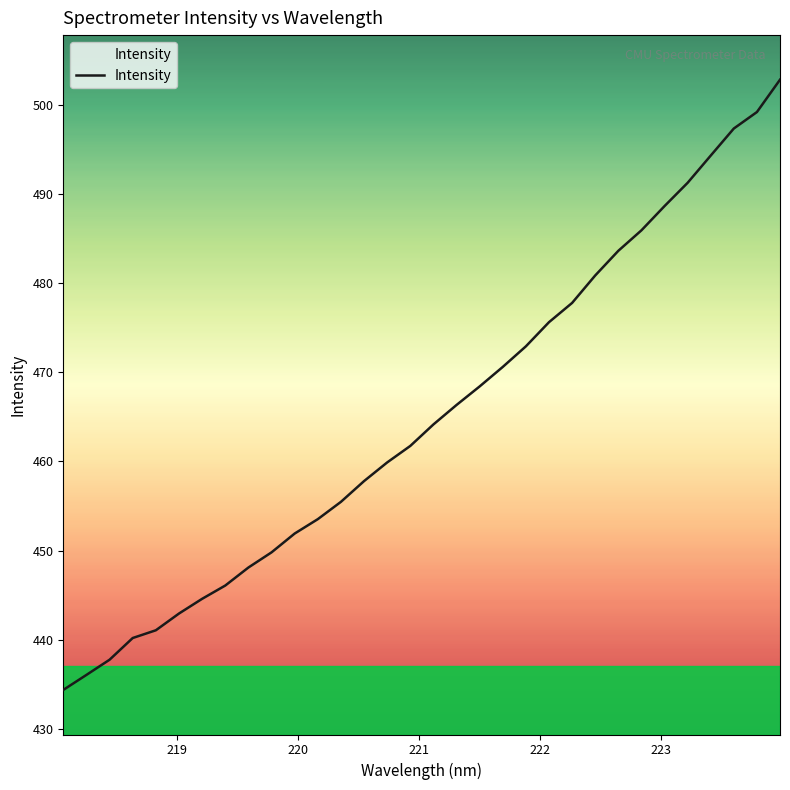

True or false: the data has more than 2 interior local peaks.

False